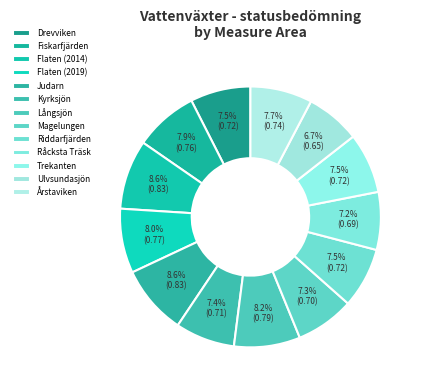

Is the sum of Judarn and Ulvsundasjön greater than half?

No